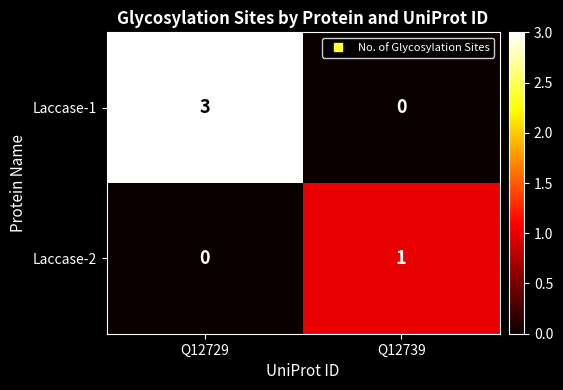

At which category does the chart reach its peak across all series?

Q12729